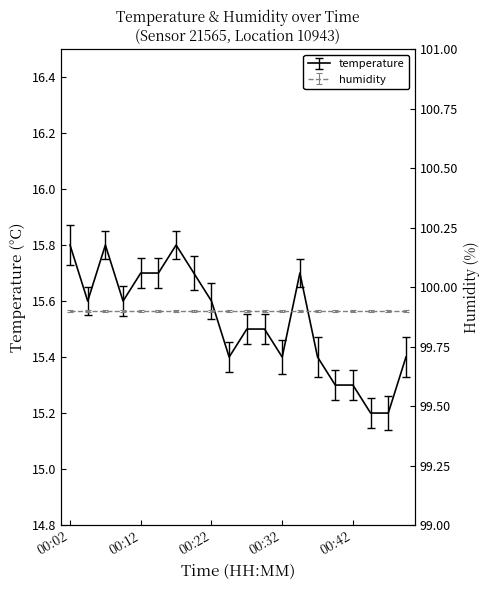

What is the change in value from 00:19 to 00:47?

-0.5